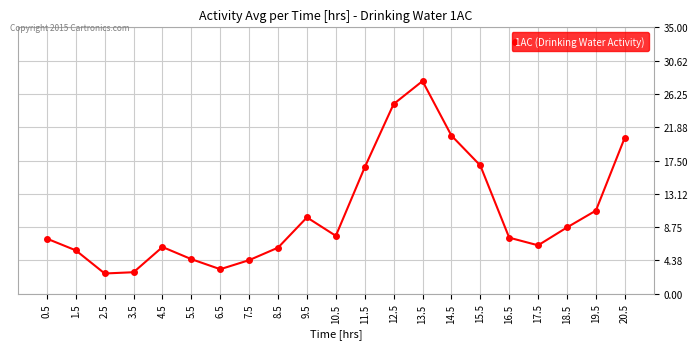

What is the difference between the second highest and second lowest values?

22.1